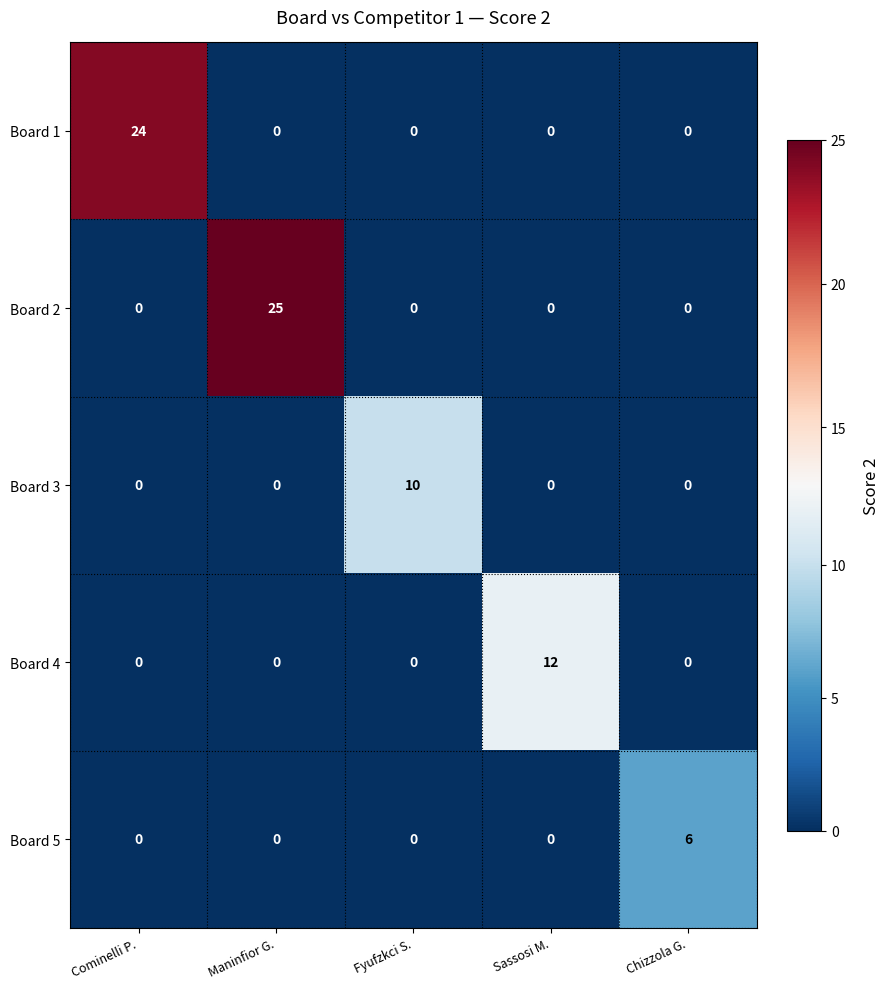

What is the sum of all Board 1 values?

24